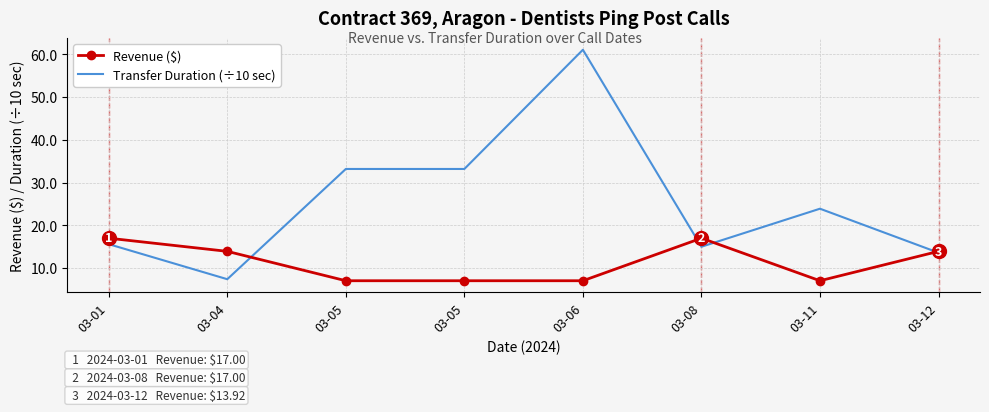

What are all the series names shown in the legend?

Revenue ($), Transfer Duration (÷10 sec)